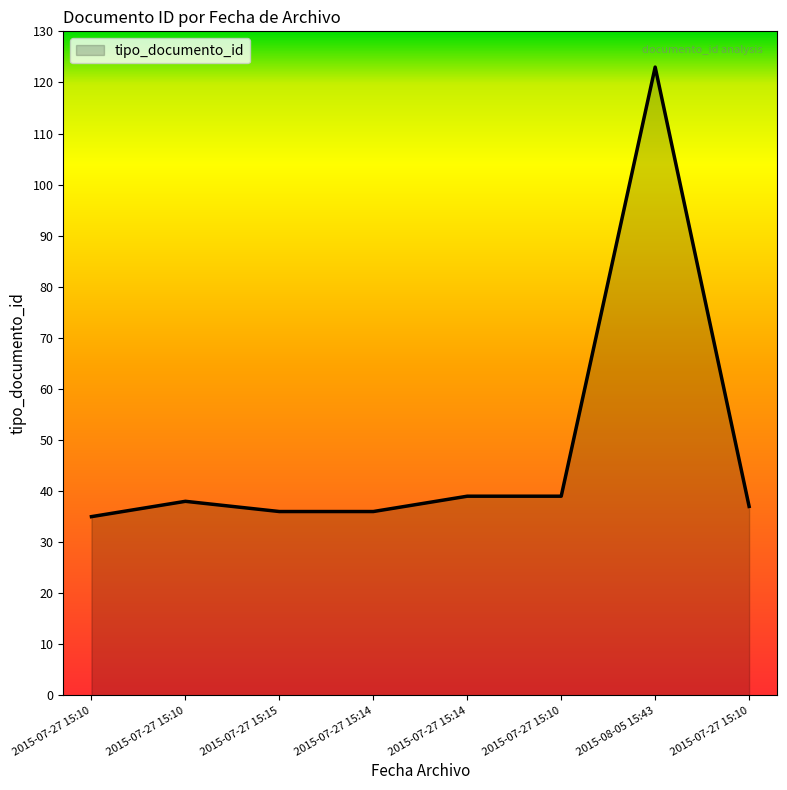

List the labels in order of value, largest first.

2015-08-05 15:43, 2015-07-27 15:14, 2015-07-27 15:10, 2015-07-27 15:10, 2015-07-27 15:10, 2015-07-27 15:15, 2015-07-27 15:14, 2015-07-27 15:10